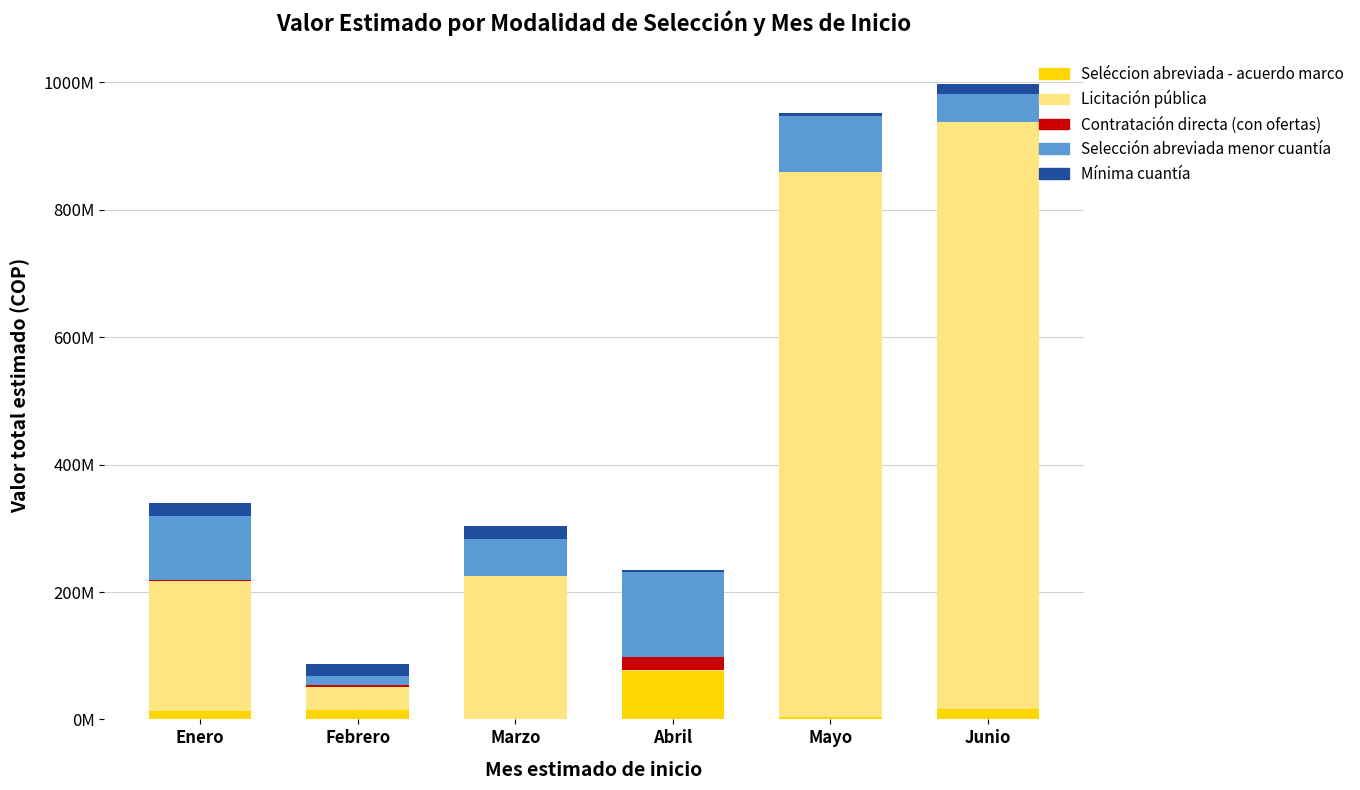

What are all the series names shown in the legend?

Seléccion abreviada - acuerdo marco, Licitación pública, Contratación directa (con ofertas), Selección abreviada menor cuantía, Mínima cuantía